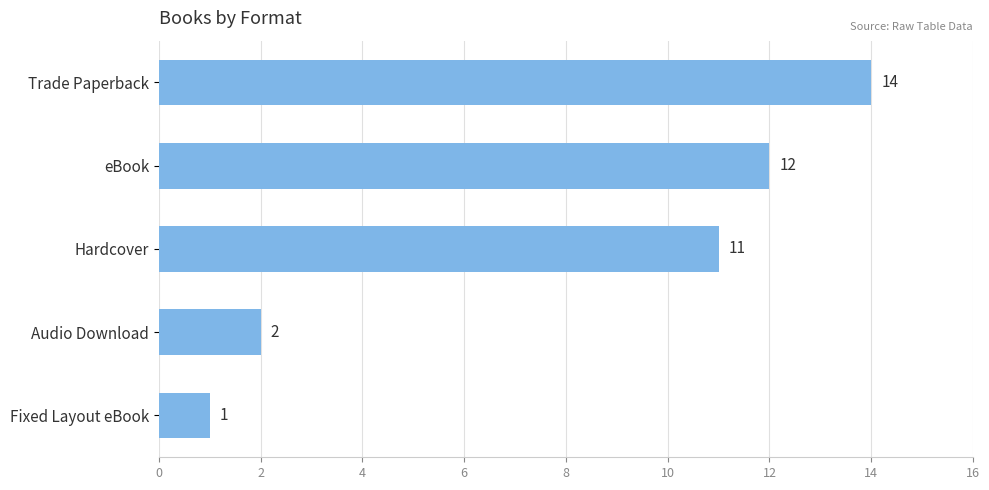

List the labels in order of value, largest first.

Trade Paperback, eBook, Hardcover, Audio Download, Fixed Layout eBook